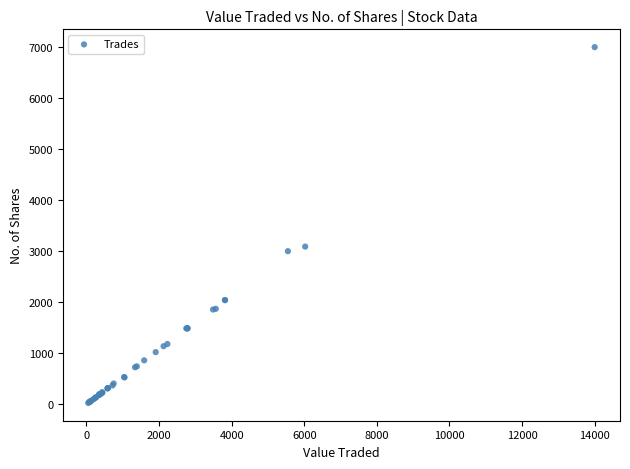

What Y value in the scatter plot is closest to 3512?

3090